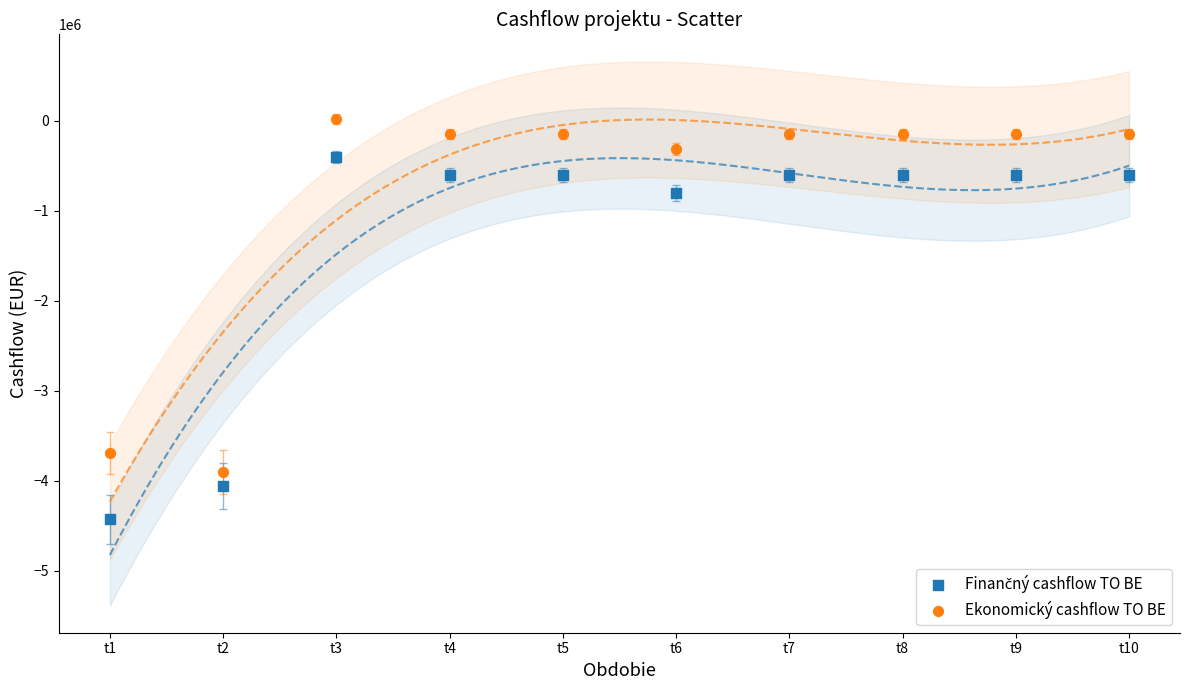

In the Ekonomický cashflow TO BE series, what Y value is closest to -1938517?

-311282.8